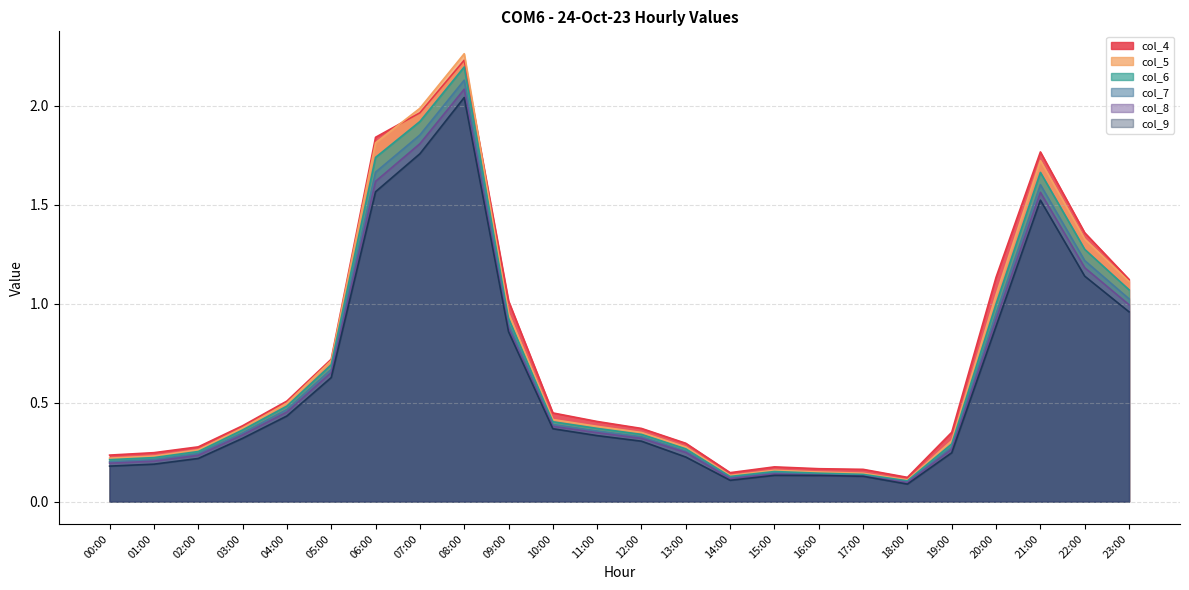

Is it true that col_4 equals 0.1 at 14:00?

False